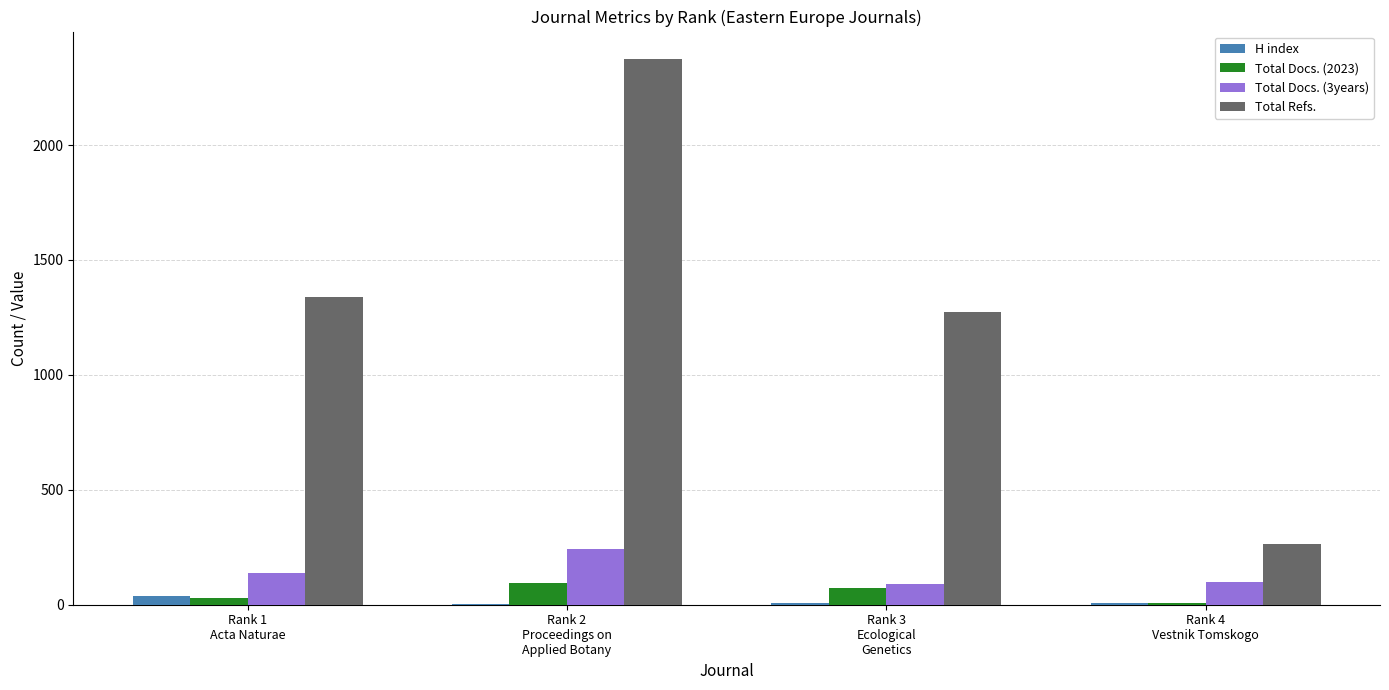

What is the sum of the Total Refs. values at Rank 2
Proceedings on
Applied Botany and Rank 3
Ecological
Genetics?

3649